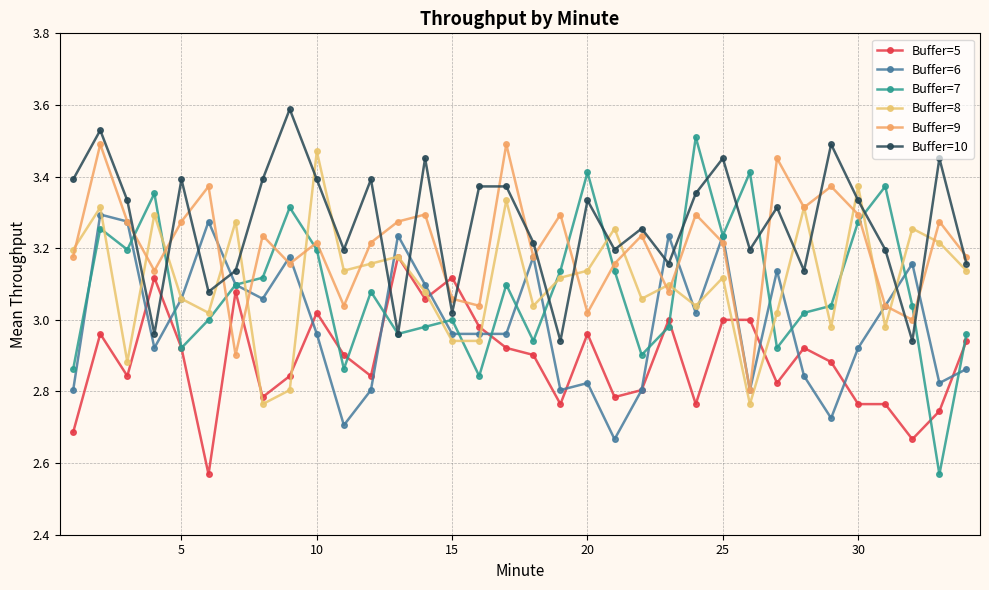

At how many categories does at least one series exceed 3?

34